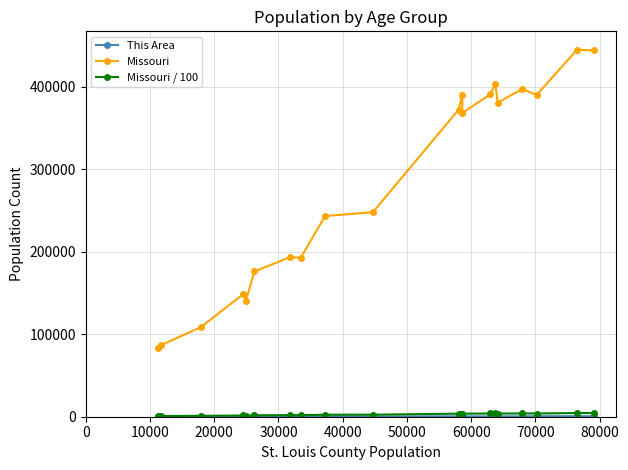

Which series has the widest spread of values?

Missouri